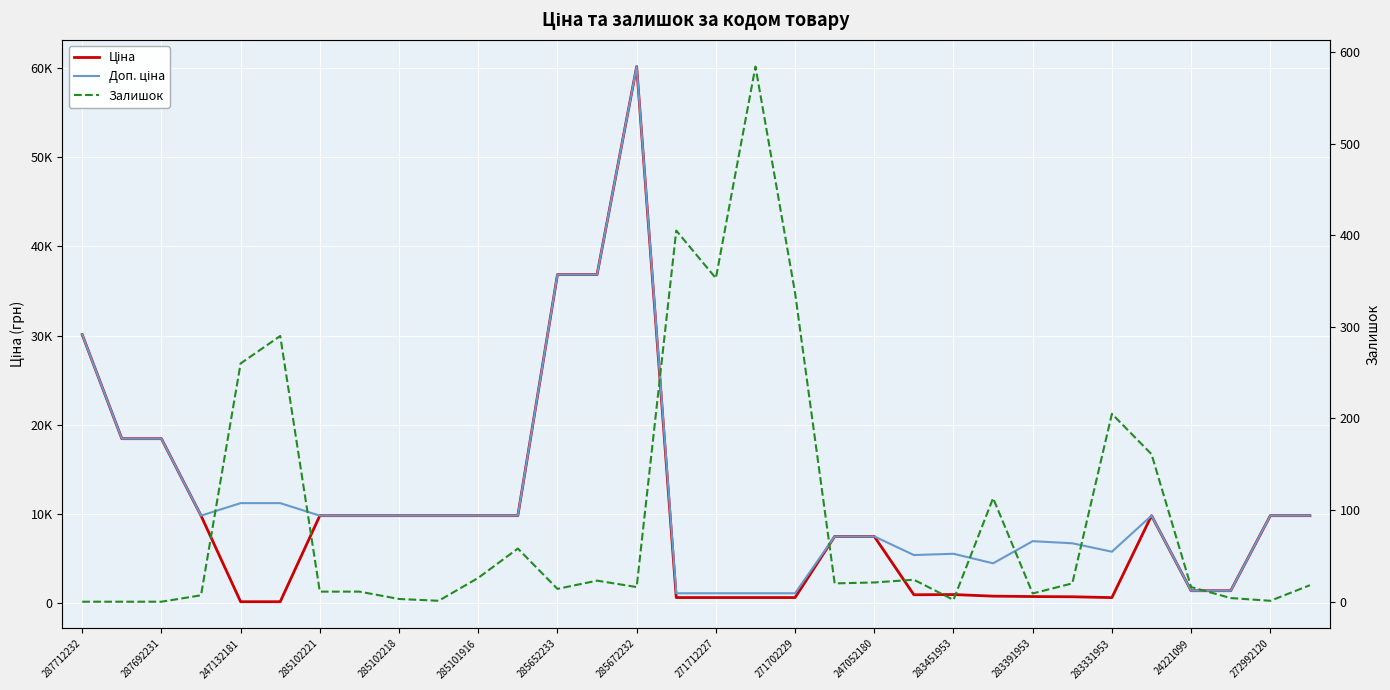

What position from the right is 271712227?

16